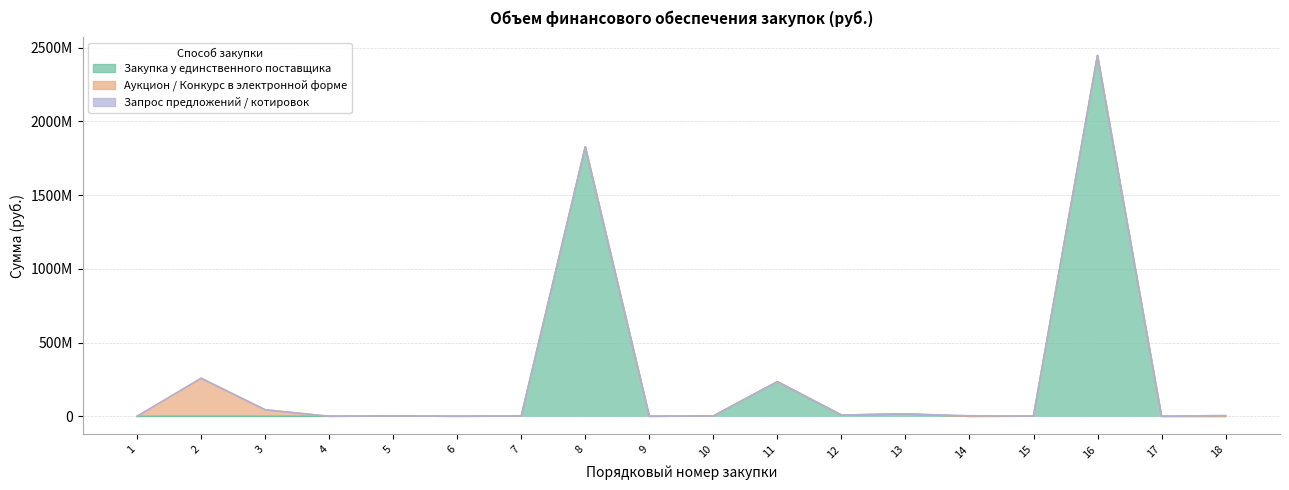

The value of Аукцион / Конкурс в электронной форме at 4 is -110318879.1. True or false?

False